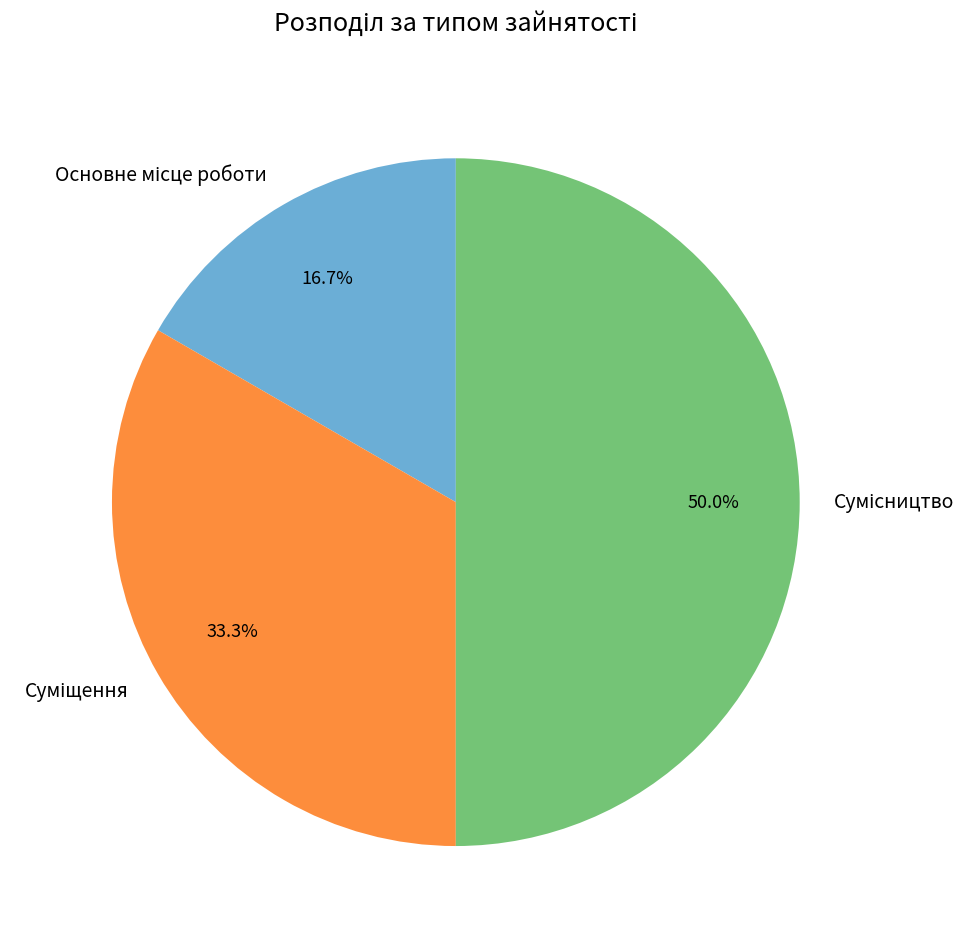

How many segments does this pie chart have?

3